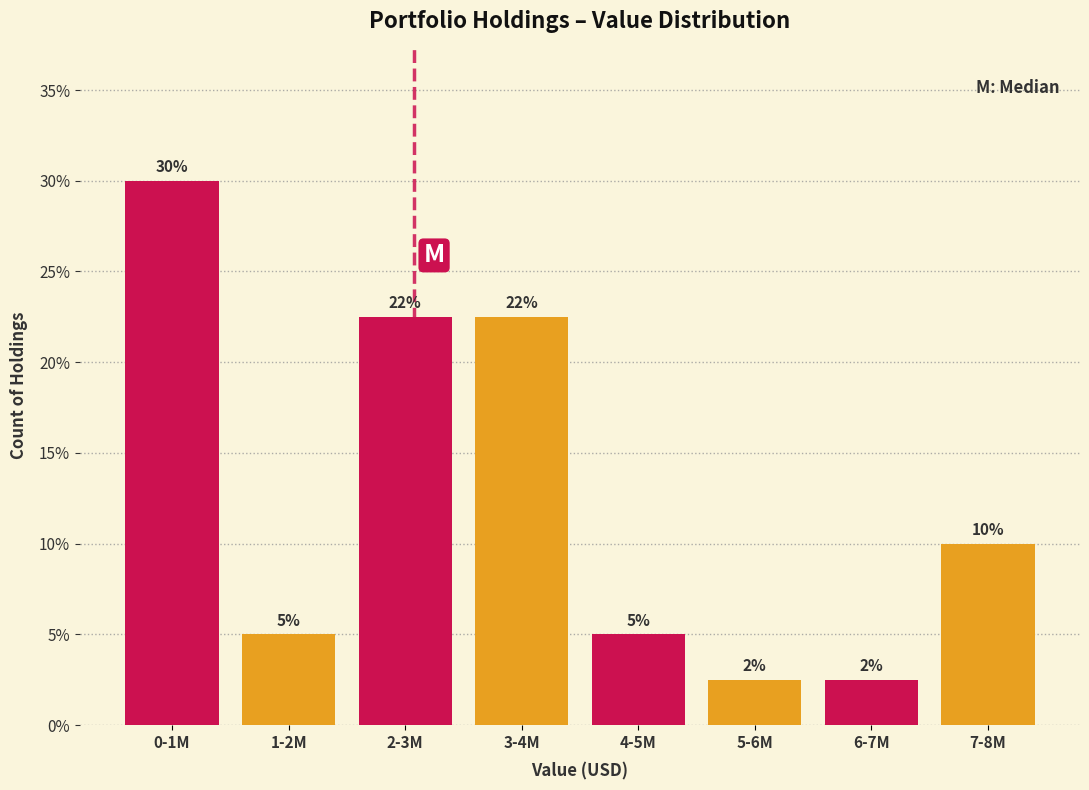

What value does the data have at 5-6M?

2.5